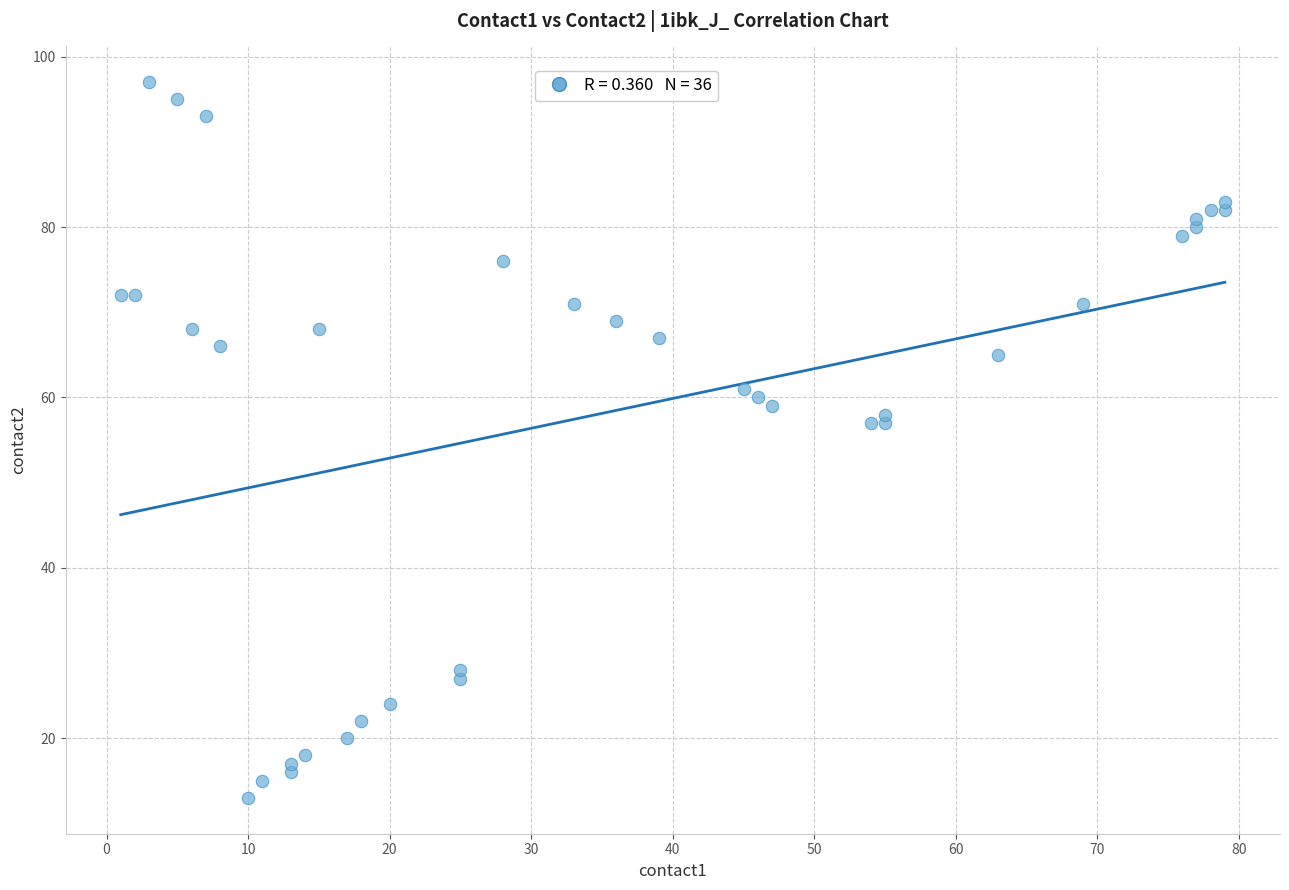

What is the range of X values (max minus min)?

78